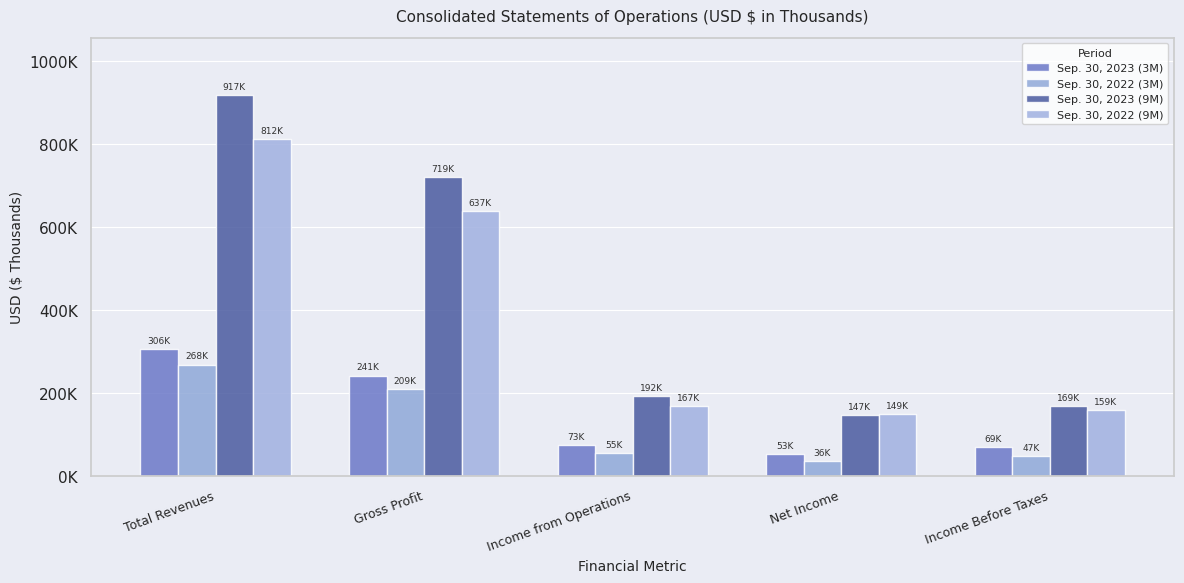

What is the sum of all Sep. 30, 2022 (9M) values?

1925642